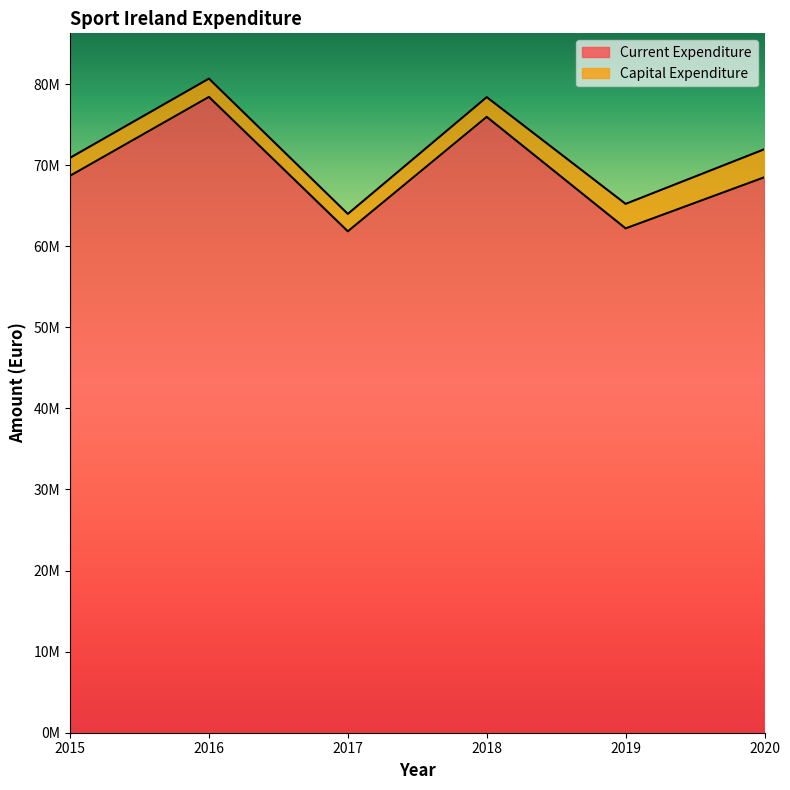

At which label does the data first exceed 68687000?

2016